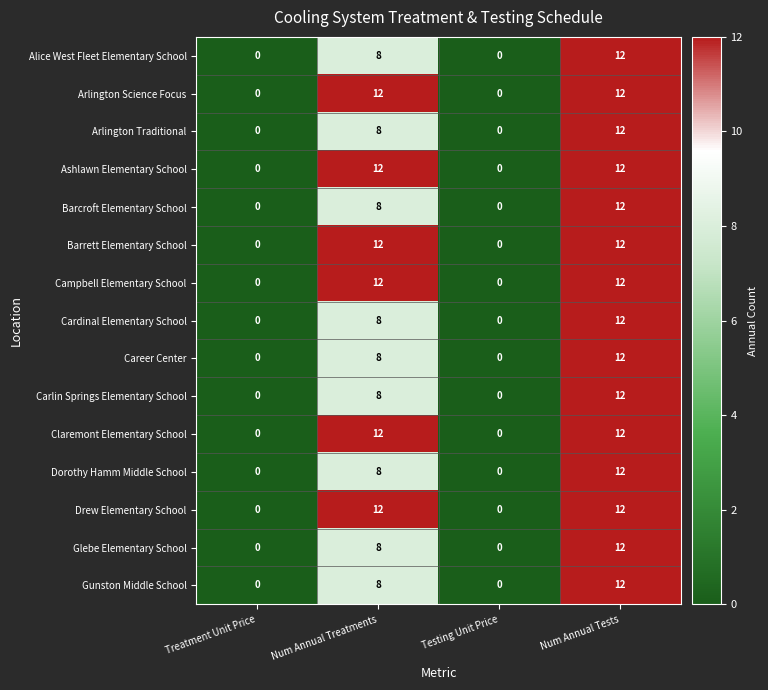

What is the approximate value of Gunston Middle School at Num Annual Treatments?

8